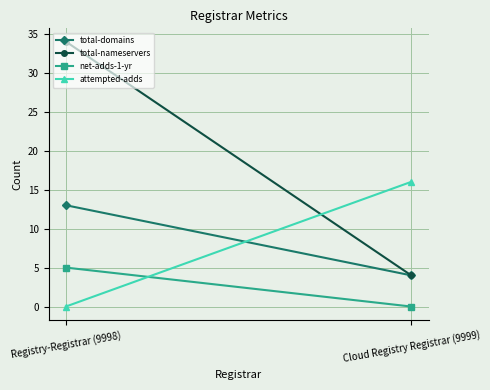

Is the value of total-domains at Cloud Registry Registrar (9999) greater than the value of net-adds-1-yr at Registry-Registrar (9998)?

No